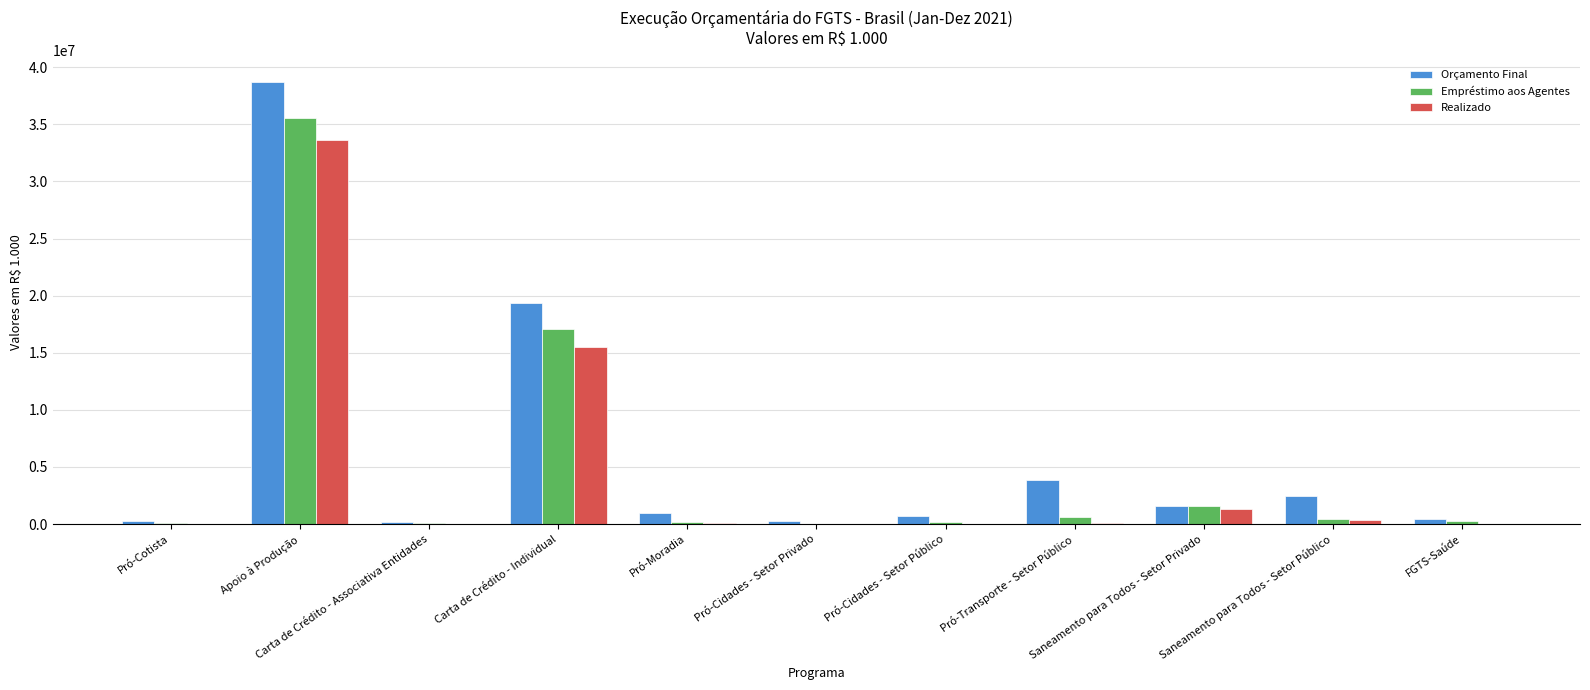

What is the maximum value for Realizado?

33650825